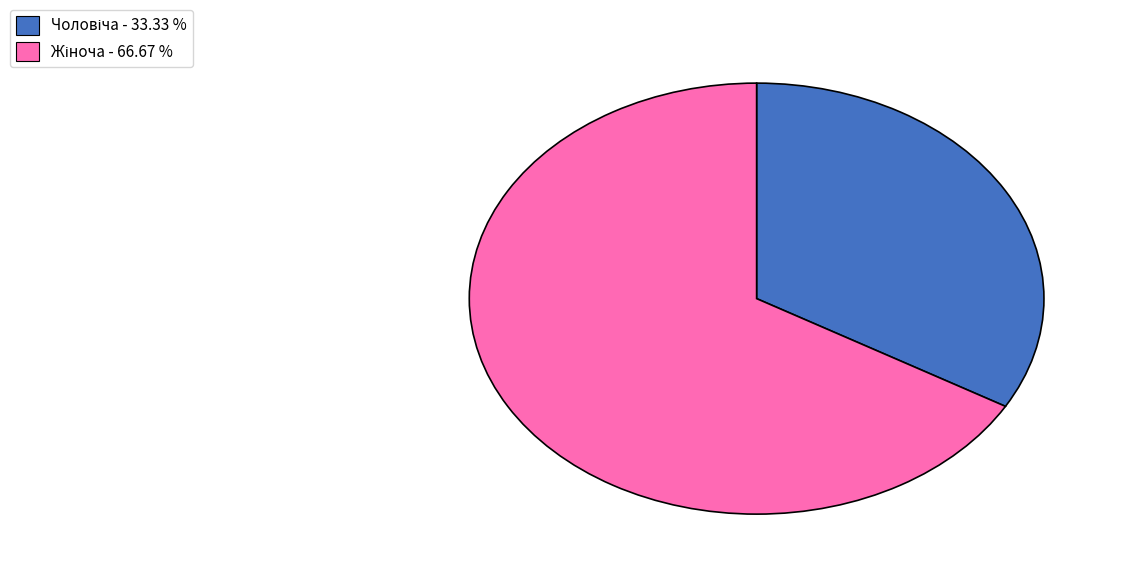

How many slices are in this pie chart?

2